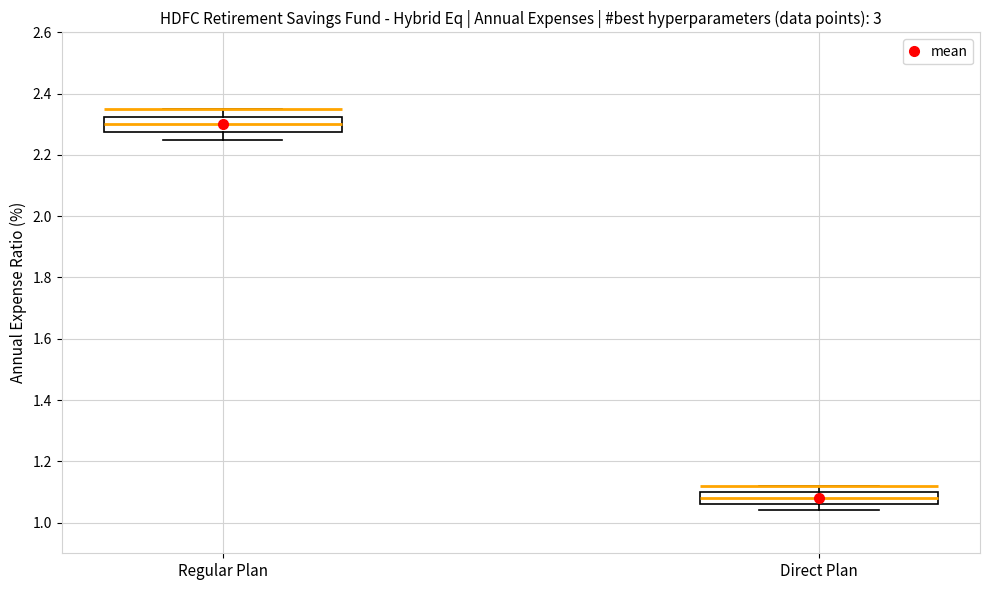

Reading left to right, transcribe this box plot: for each box, give where its median line is, the range the box spans, and where its two whiskers end, as read against the y-axis. The values are not printed on the chart, so give them approximately, as read against the axis.

Regular Plan: median 2.30, box 2.28 to 2.32, whiskers 2.26 to 2.36
Direct Plan: median 1.08, box 1.06 to 1.10, whiskers 1.04 to 1.12